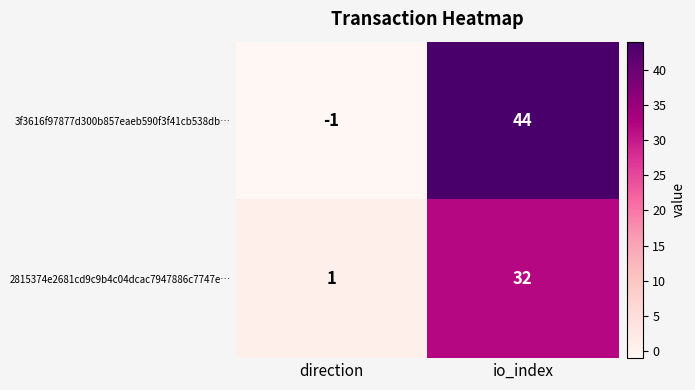

Between direction and io_index, which series saw the biggest shift?

3f3616f97877d300b857eaeb590f3f41cb538db…